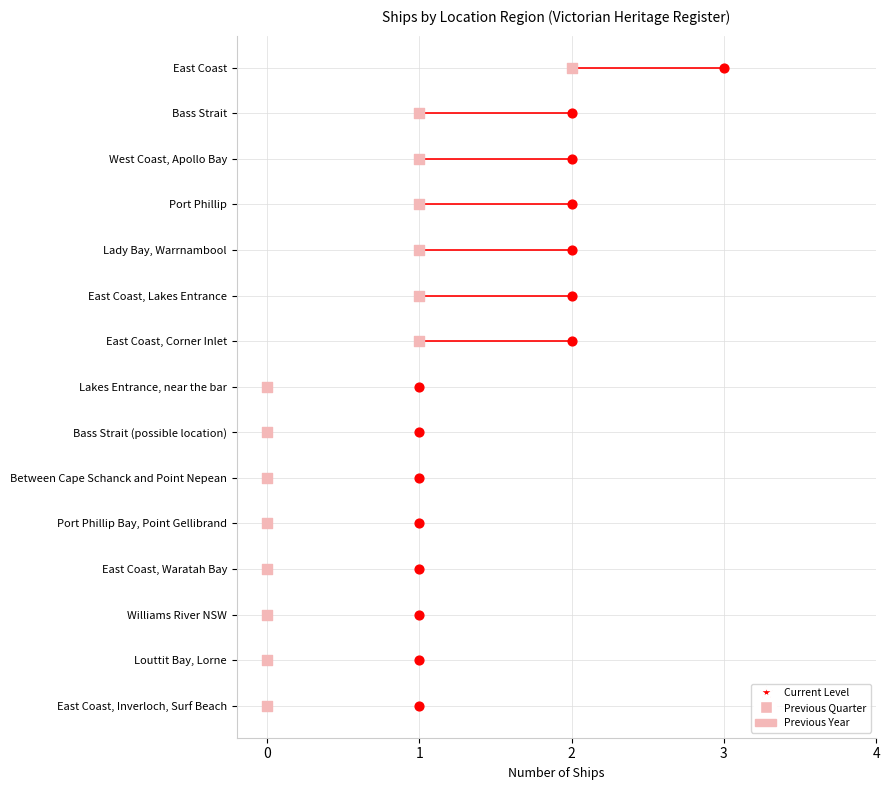

Which series contains the lowest Y value?

Previous Quarter